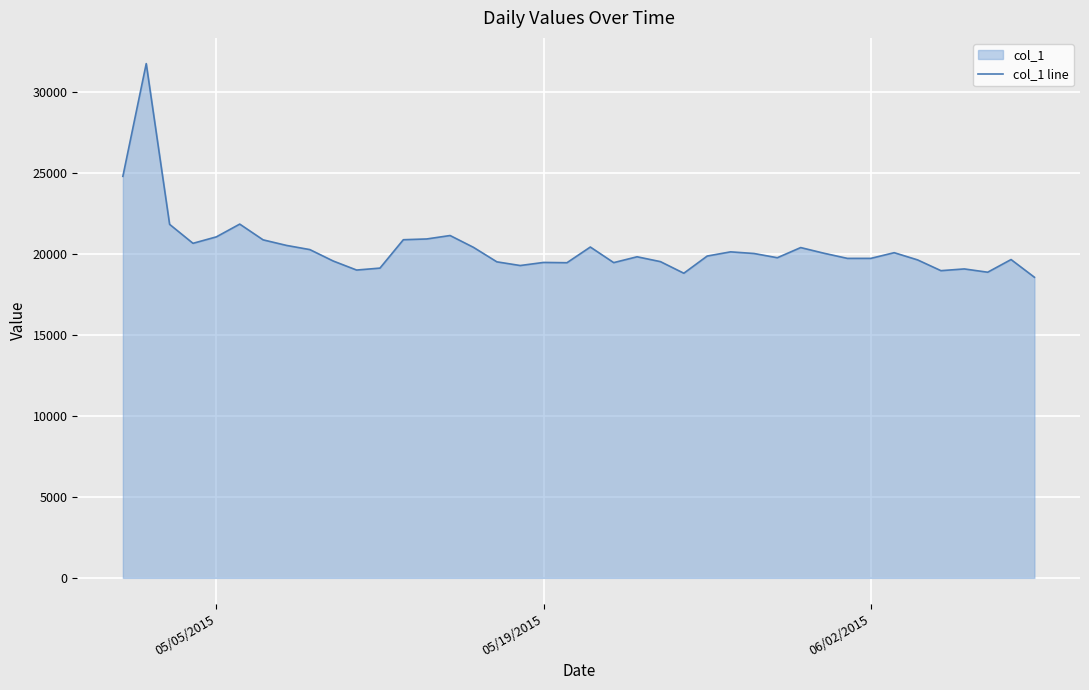

What is the minimum value shown in the chart?

18547